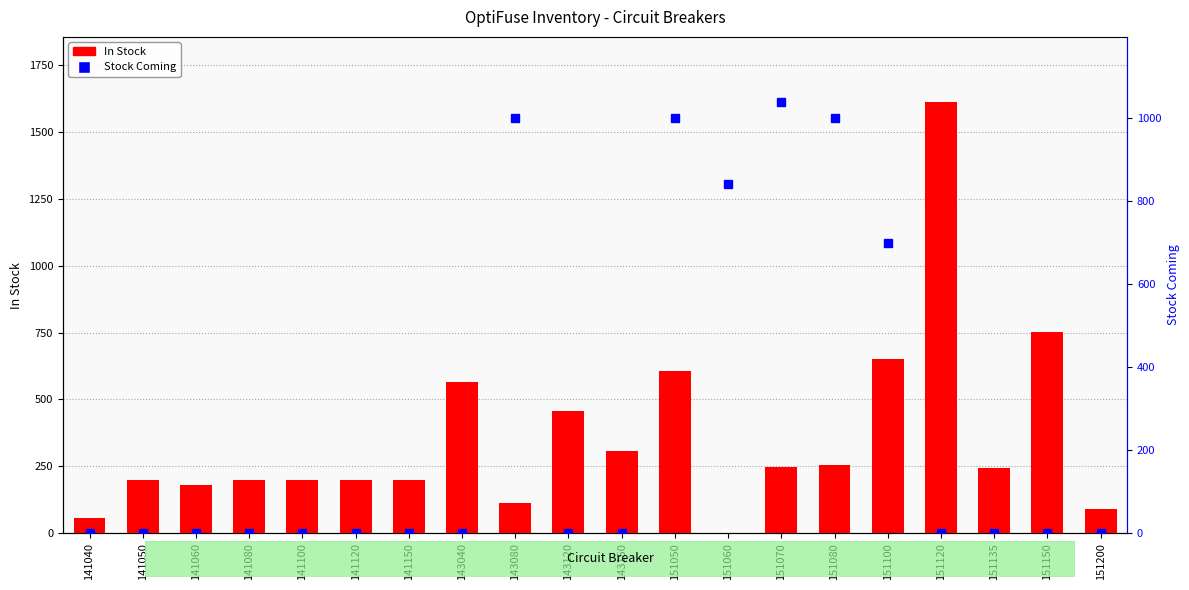

At which label does Stock Coming reach its peak?

151070